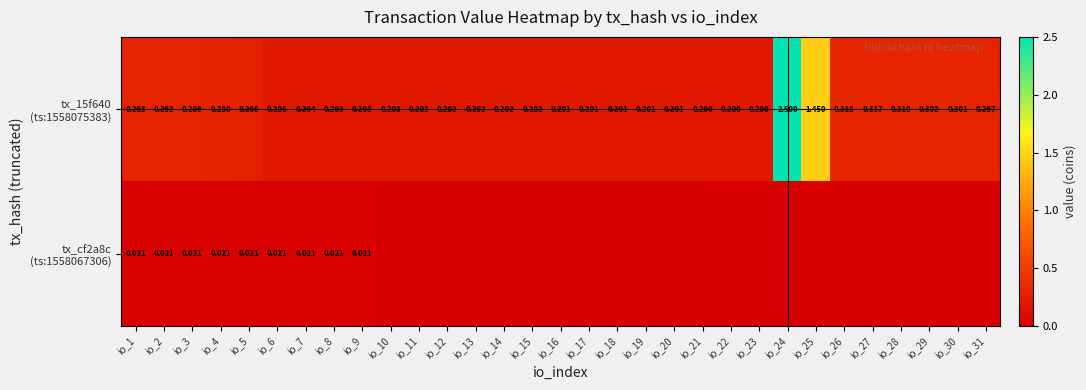

The value of tx_cf2a8c (ts:1558067306) at io_17 is -0.0. True or false?

False